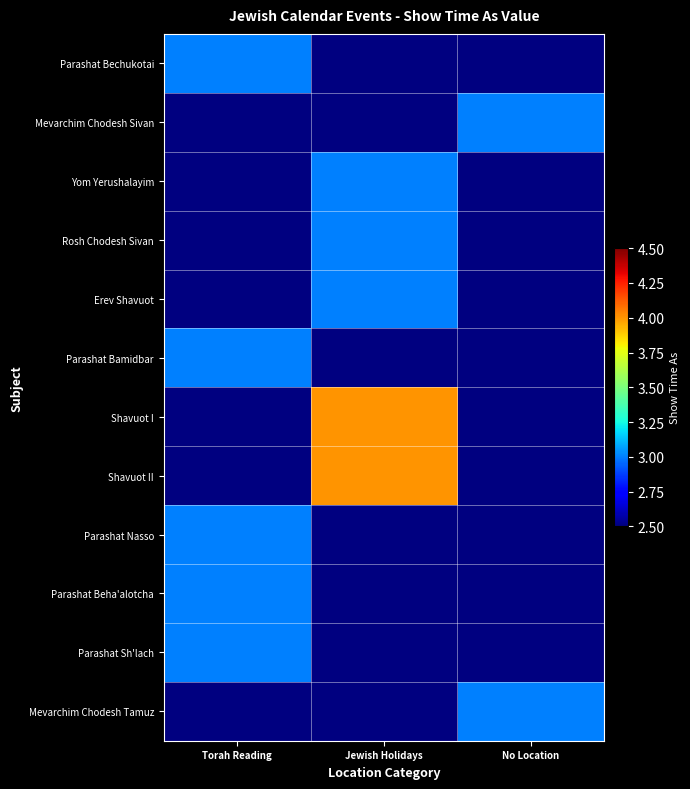

Is it true that Parashat Bechukotai equals 4.6 at Torah Reading?

False